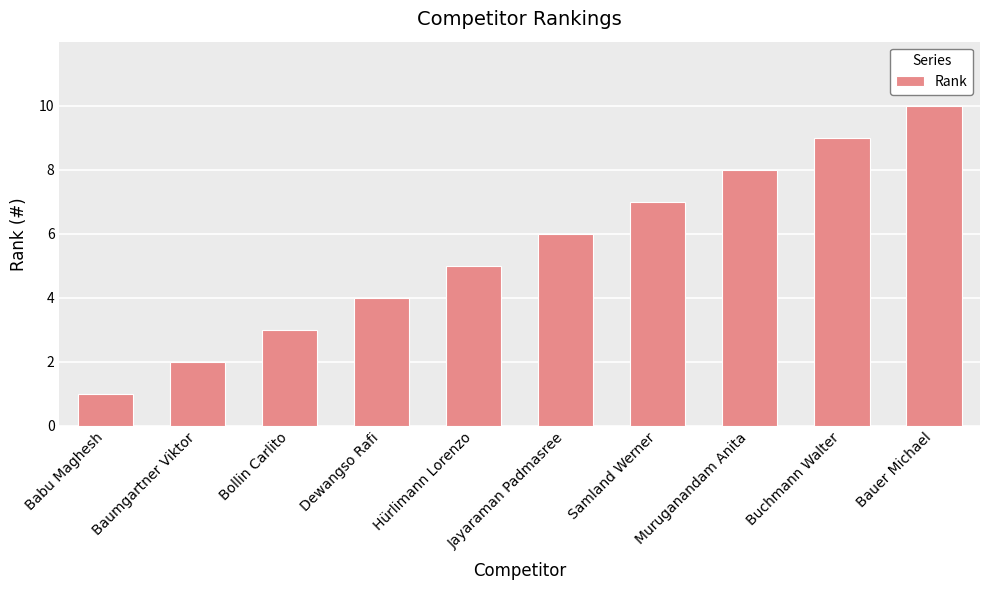

List the labels in order of value, smallest first.

Babu Maghesh, Baumgartner Viktor, Bollin Carlito, Dewangso Rafi, Hürlimann Lorenzo, Jayaraman Padmasree, Samland Werner, Muruganandam Anita, Buchmann Walter, Bauer Michael